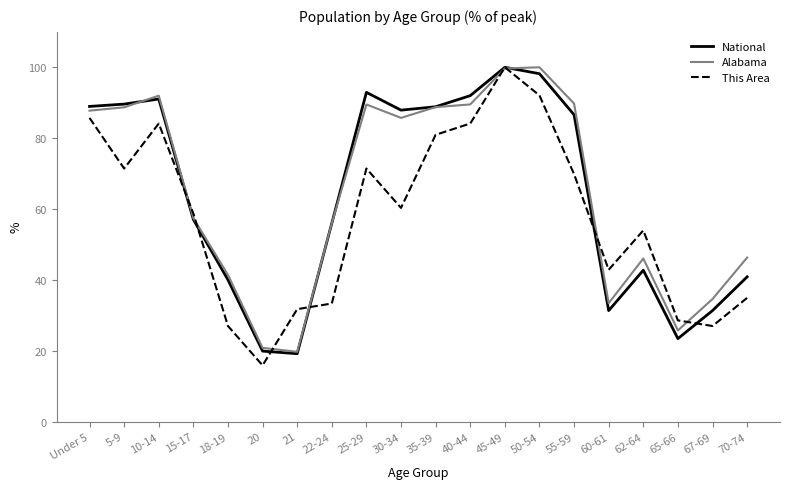

True or false: National has more than 2 points higher than both neighbors.

True